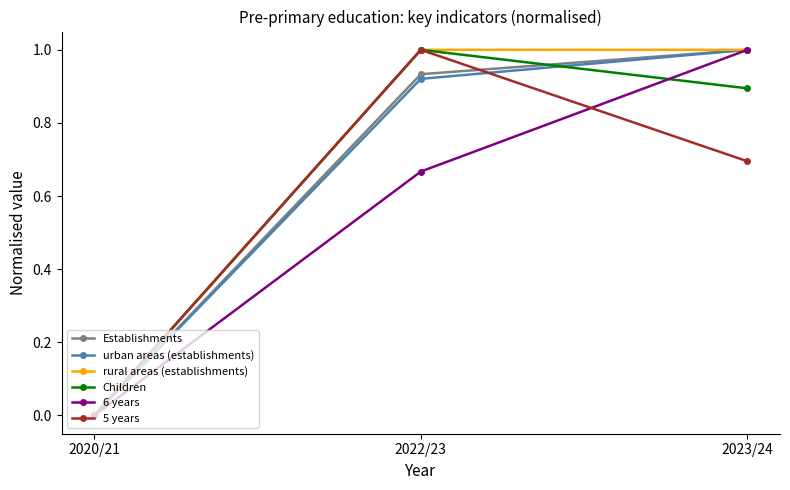

What is the sum of the Establishments values at 2023/24 and 2022/23?

1.9